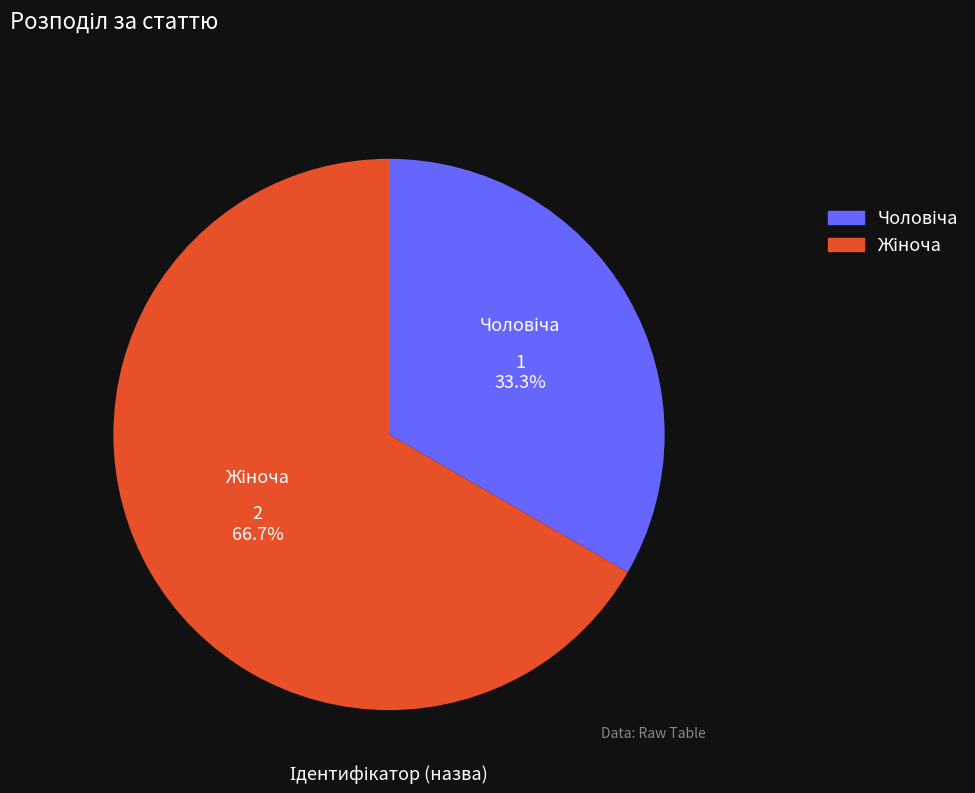

Is there a majority slice in this chart?

Yes